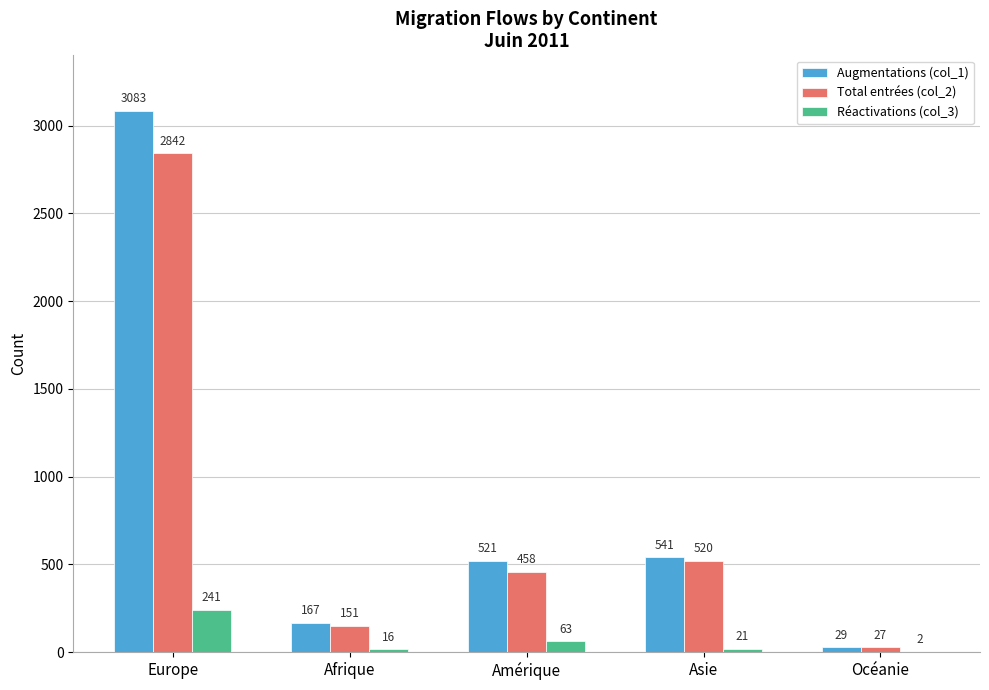

Read the Total entrées (col_2) value at Europe, to the nearest 50.

2850